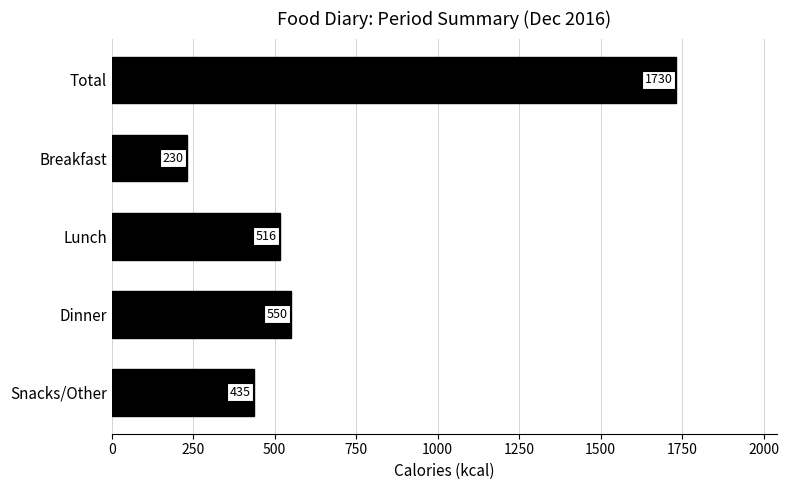

How many distinct data groups are displayed?

1